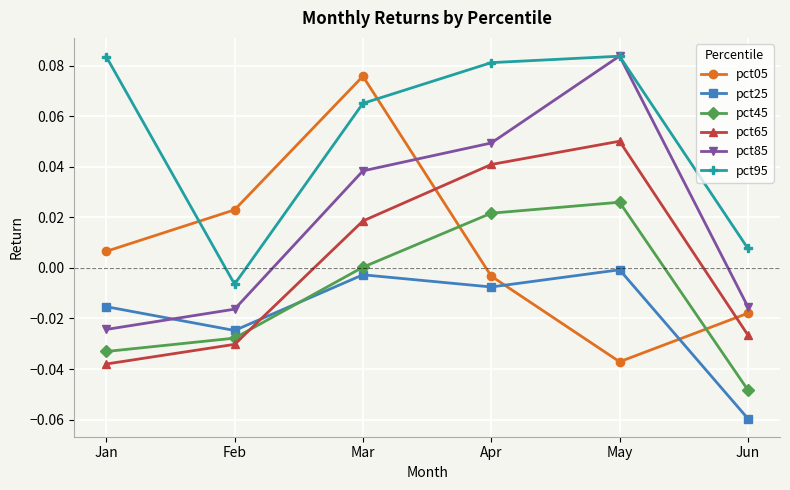

Is the value of pct95 at May greater than the value of pct25 at Jun?

Yes